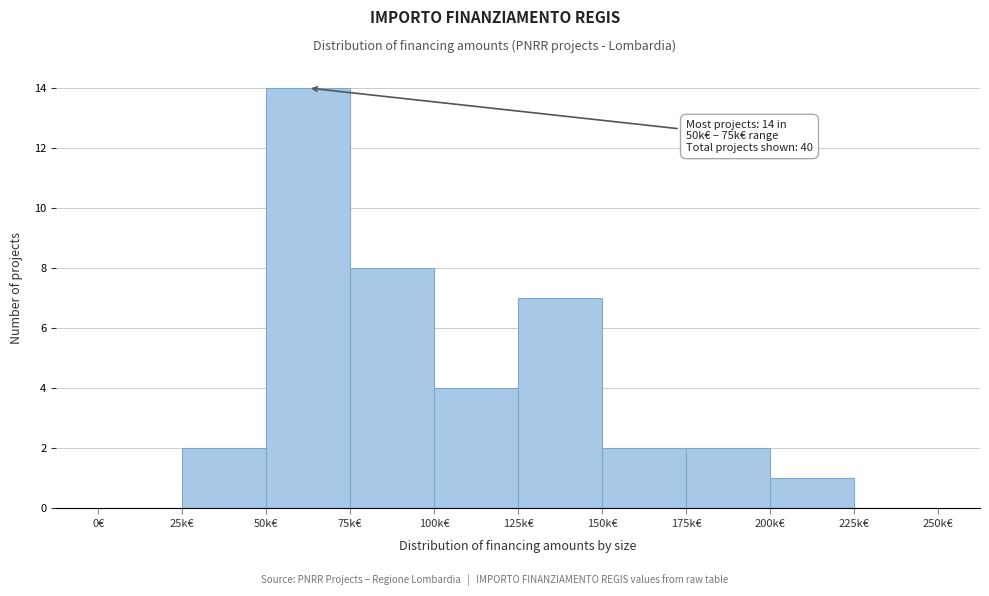

Reading left to right, extract all data points from this chart.

0€=0	25k€=2	50k€=14	75k€=8	100k€=4	125k€=7	150k€=2	175k€=2	200k€=1	225k€=0